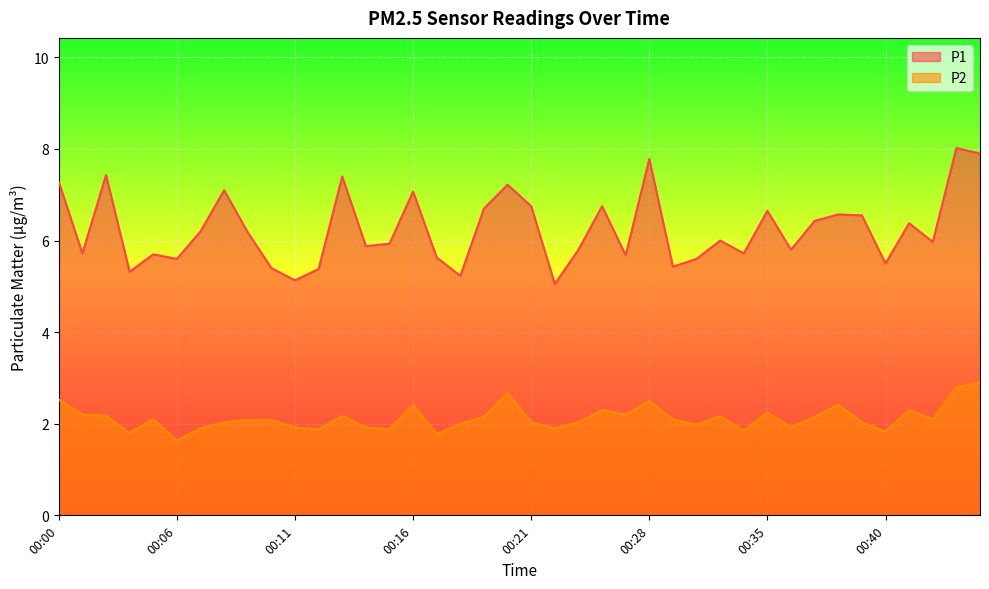

What is the smallest value displayed?

1.6